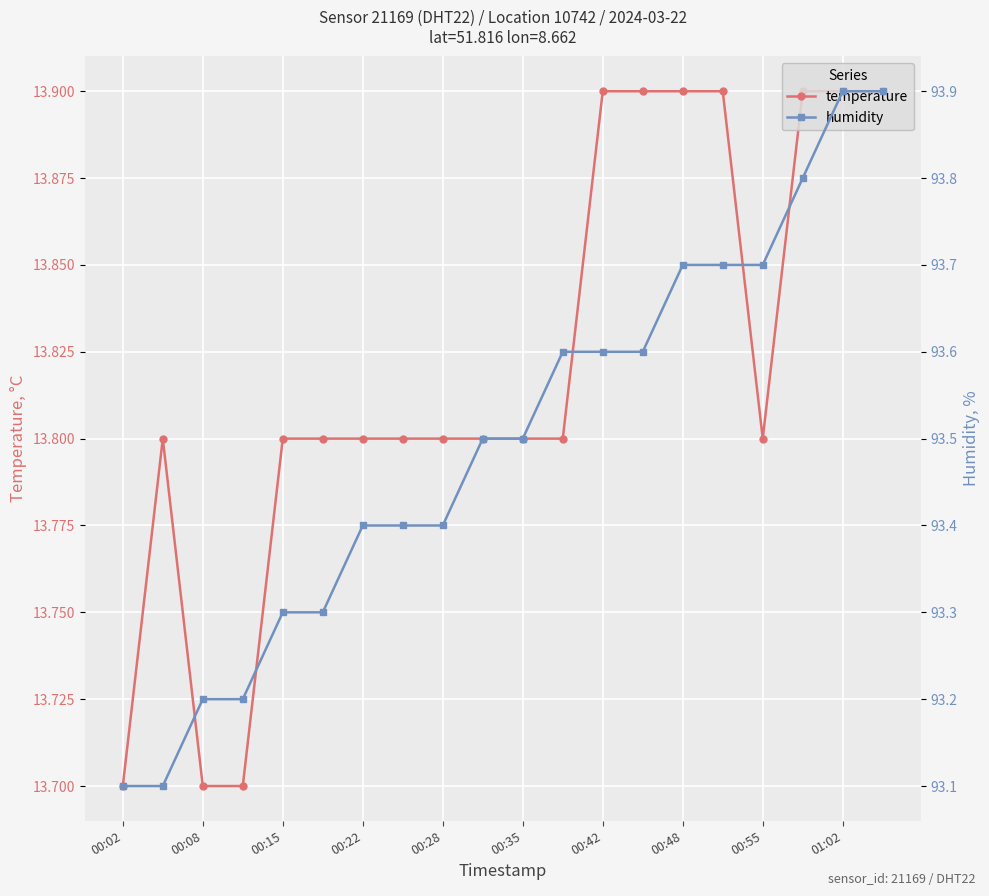

What is the highest value of the temperature series?

13.9